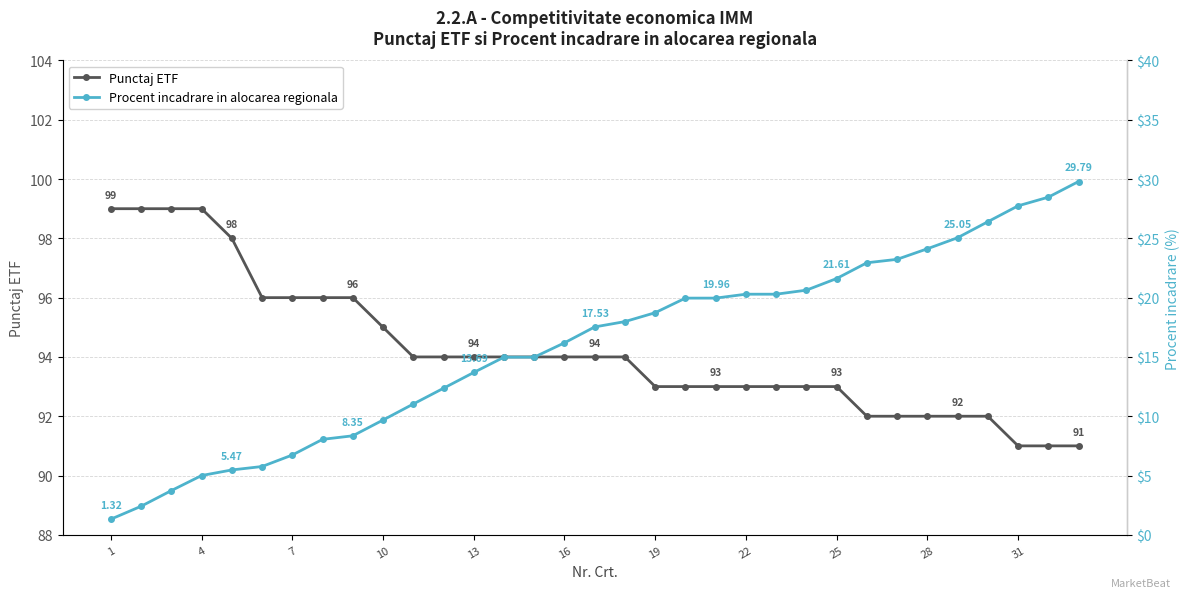

True or false: Punctaj ETF and Procent incadrare in alocarea regionala intersect in this chart.

False